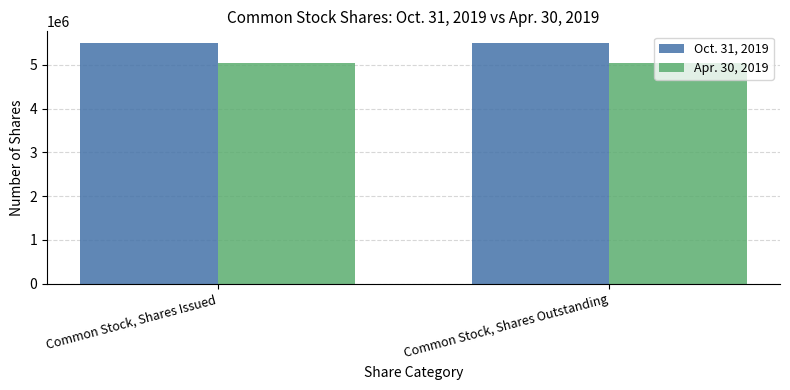

What is the smallest value displayed?

5035000